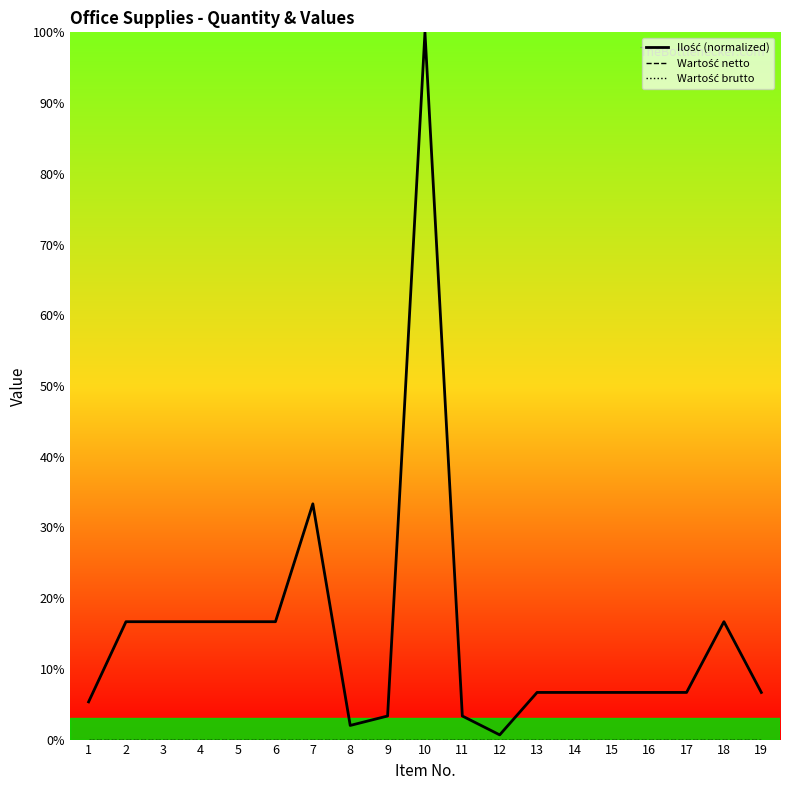

True or false: Wartość brutto and Ilość (normalized) intersect in this chart.

False